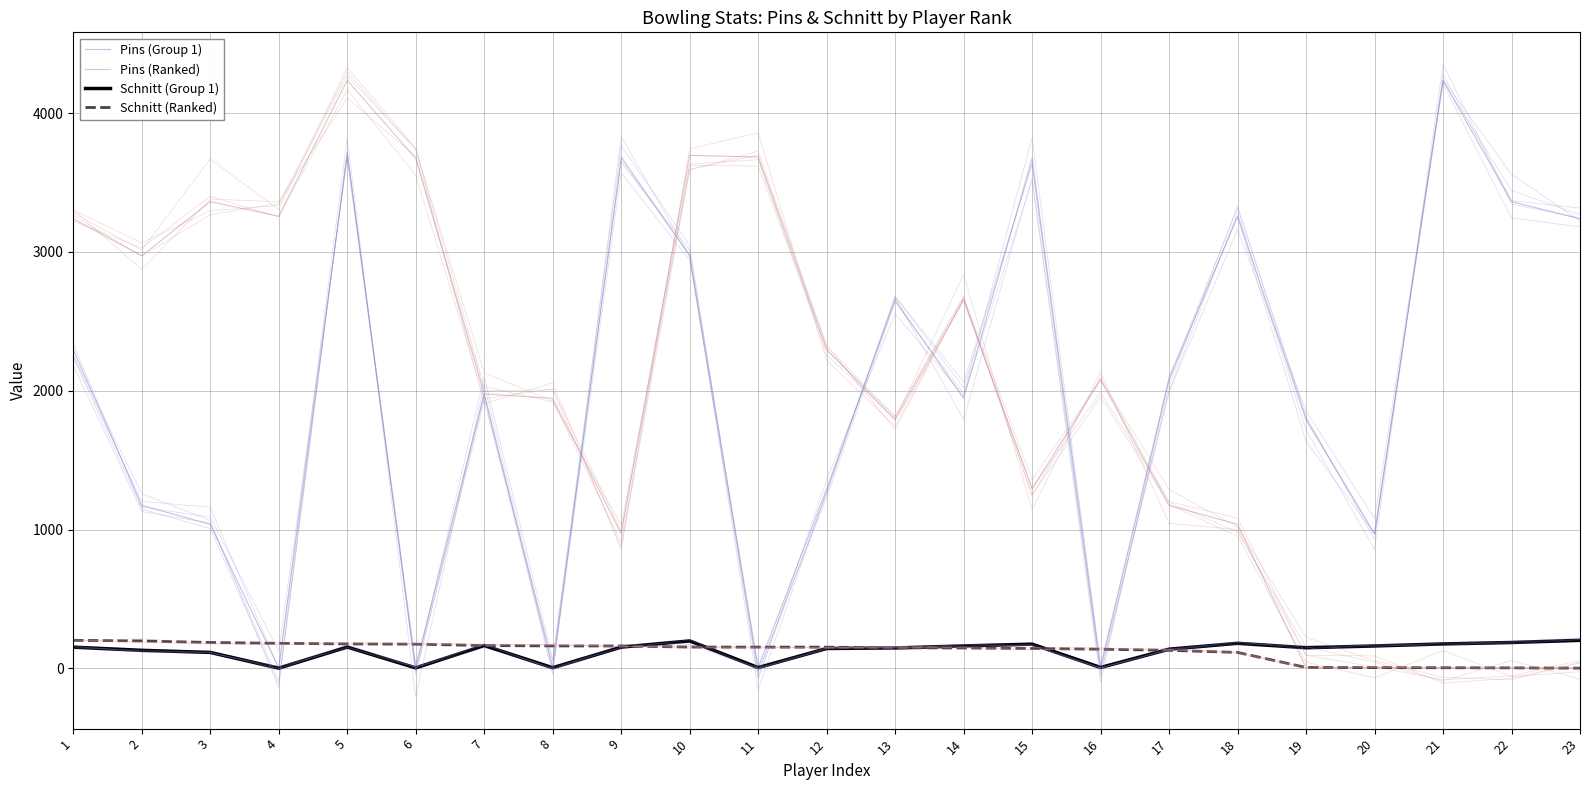

Between 22 and 23, which series saw the biggest shift?

Pins (Group 1)